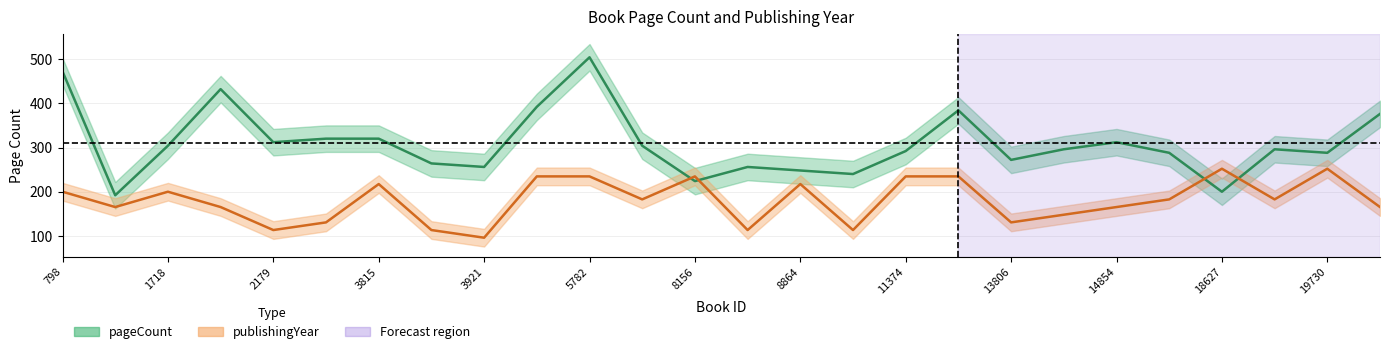

Reading left to right, extract all data points from this chart.

pageCount: 472.0	192.0	304.0	432.0	312.0	320.0	320.0	264.0	256.0	392.0	504.0	304.0	224.0	256.0	248.0	240.0	292.0	384.0	272.0	296.0	312.0	288.0	200.0	296.0	288.0	376.0
publishingYear: 200.0	165.3	200.0	165.3	113.3	130.7	217.3	113.3	96.0	234.7	234.7	182.7	234.7	113.3	217.3	113.3	234.7	234.7	130.7	148.0	165.3	182.7	252.0	182.7	252.0	165.3